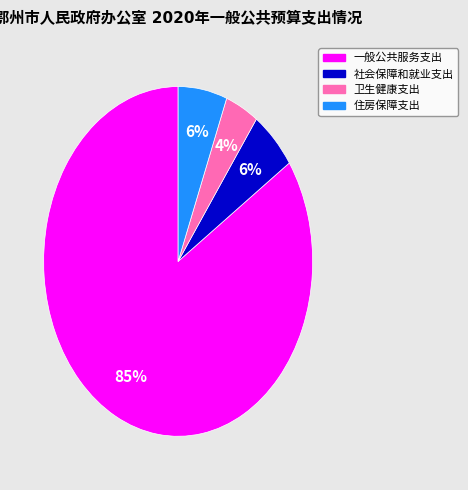

To the nearest percent, what is the average slice percentage?

25%